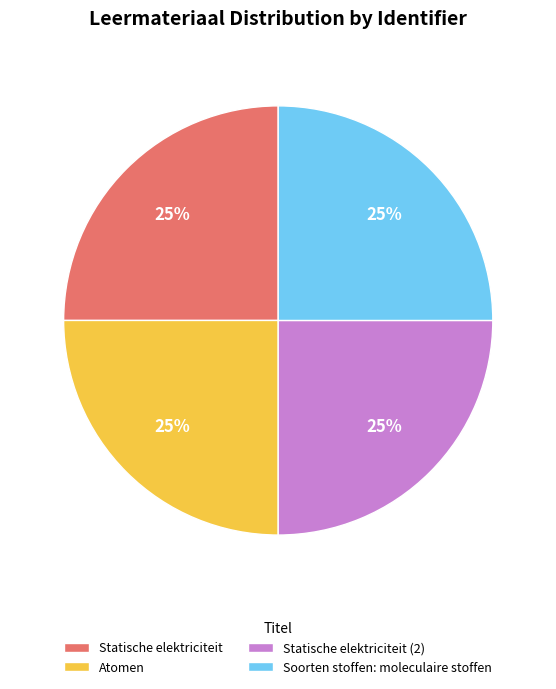

To the nearest percent, what is the average slice percentage?

25%